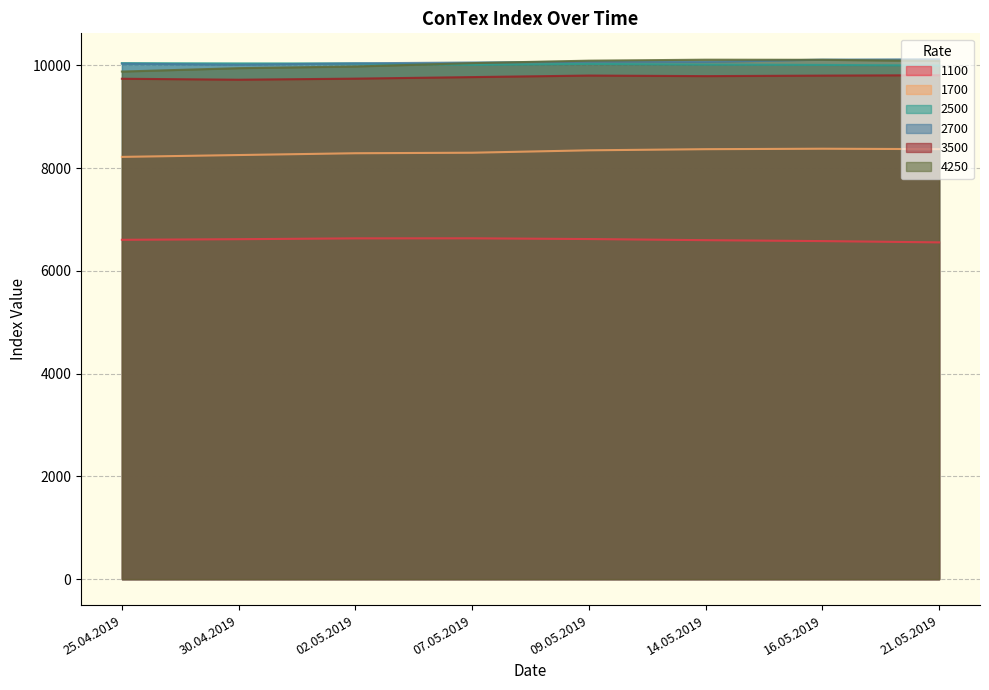

True or false: 1700 and 2700 intersect in this chart.

False